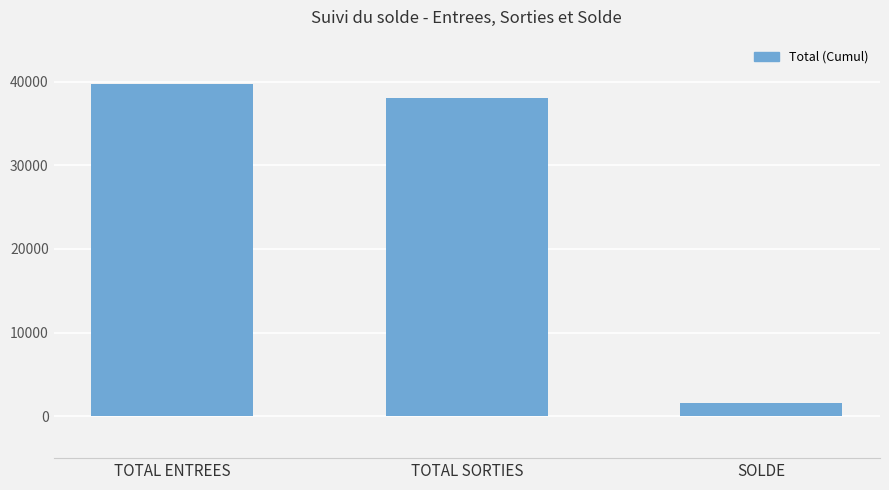

List the labels in order of value, largest first.

TOTAL ENTREES, TOTAL SORTIES, SOLDE